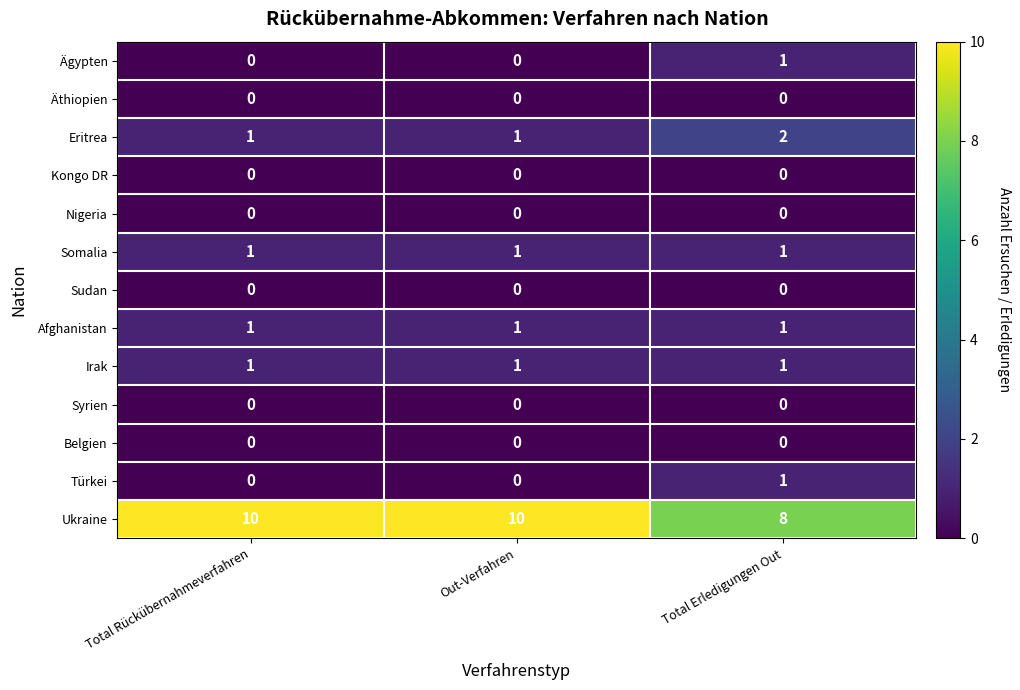

Between Total Rückübernahmeverfahren and Total Erledigungen Out, which series saw the biggest shift?

Ukraine